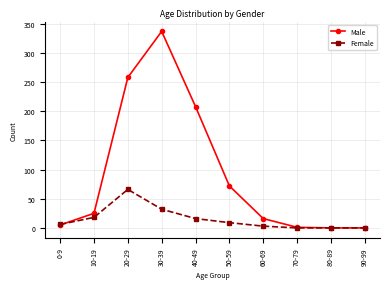

At how many categories does at least one series exceed 142?

3